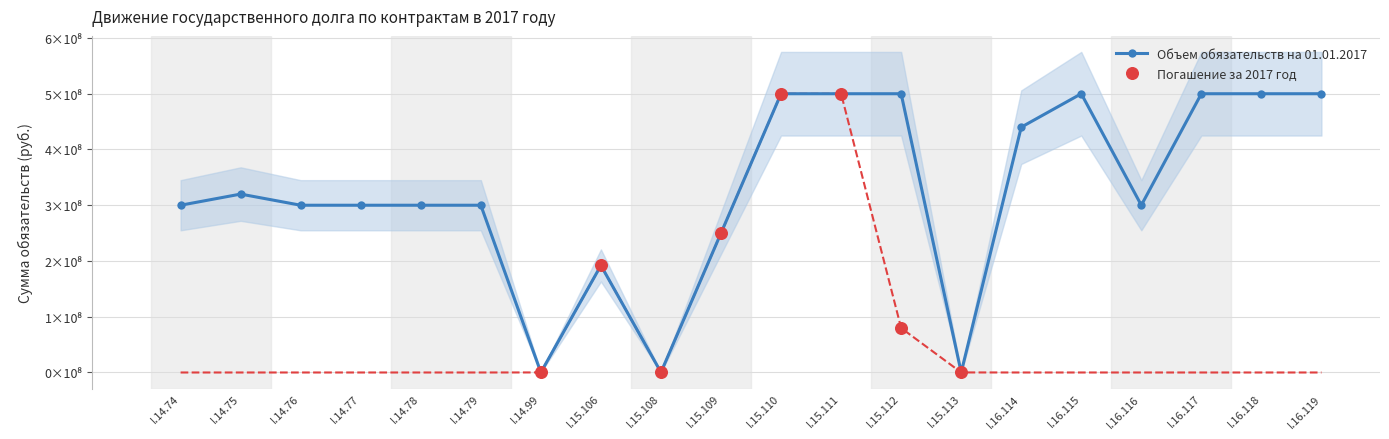

What is the total value across all series at I.16.114?

4.4